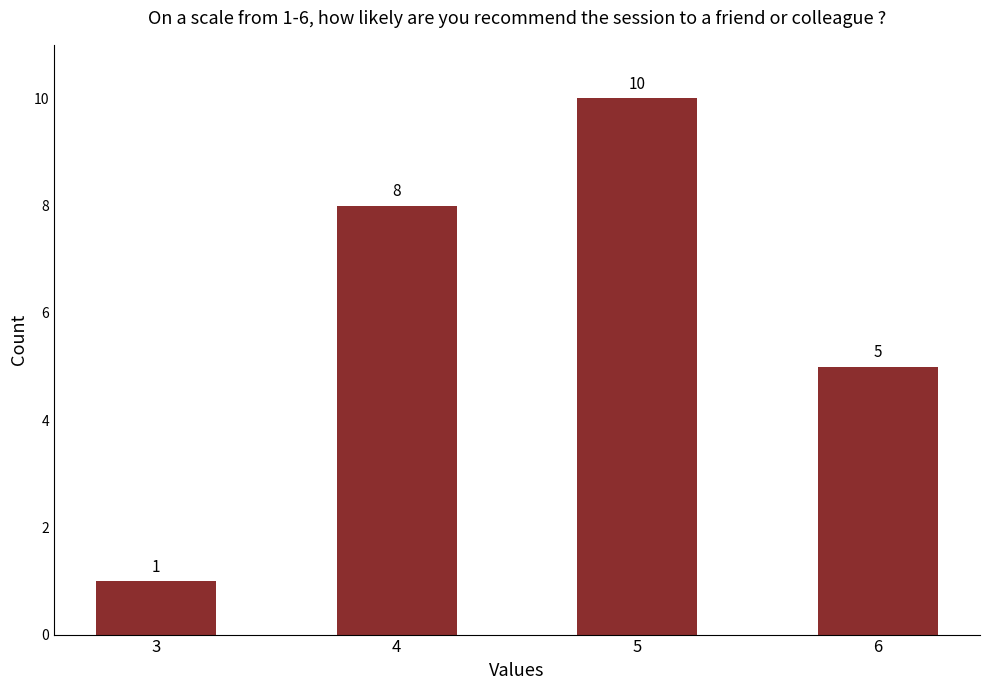

List the labels in order of value, smallest first.

3, 6, 4, 5